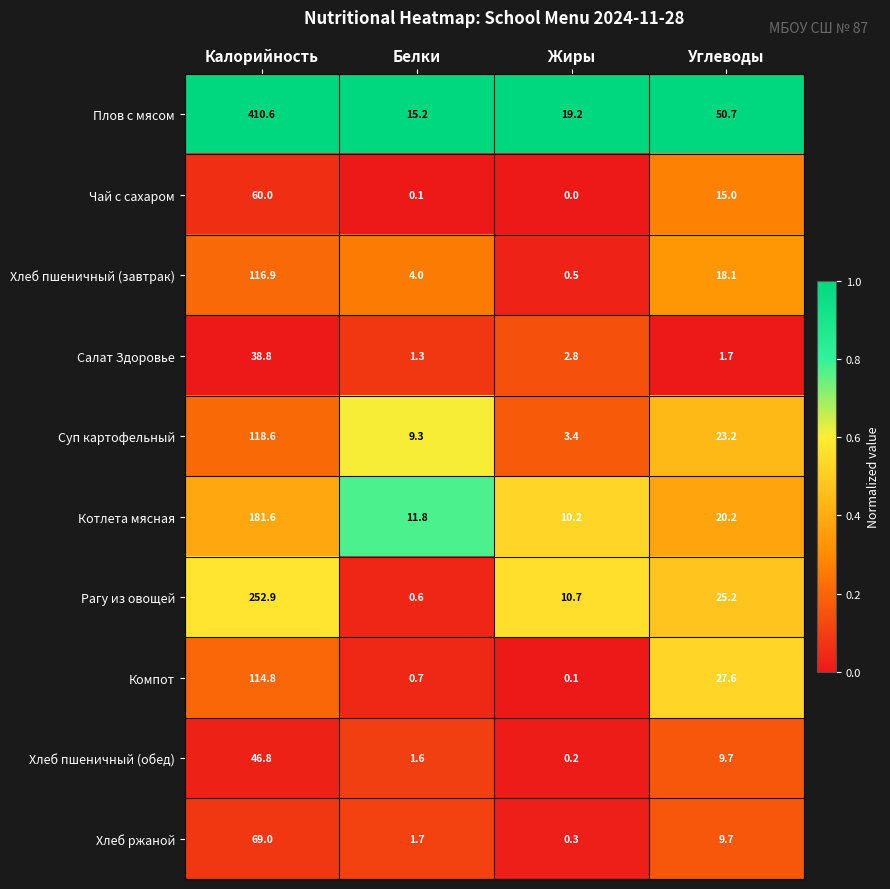

At which label does Чай с сахаром first exceed 15?

Калорийность